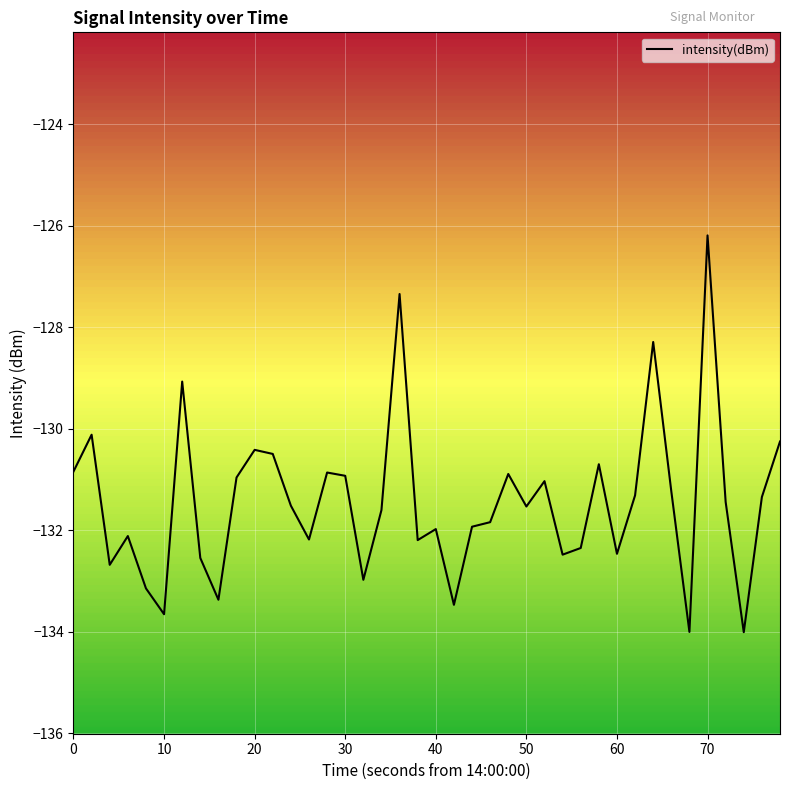

True or false: the data shows -85.8 at 23.

False